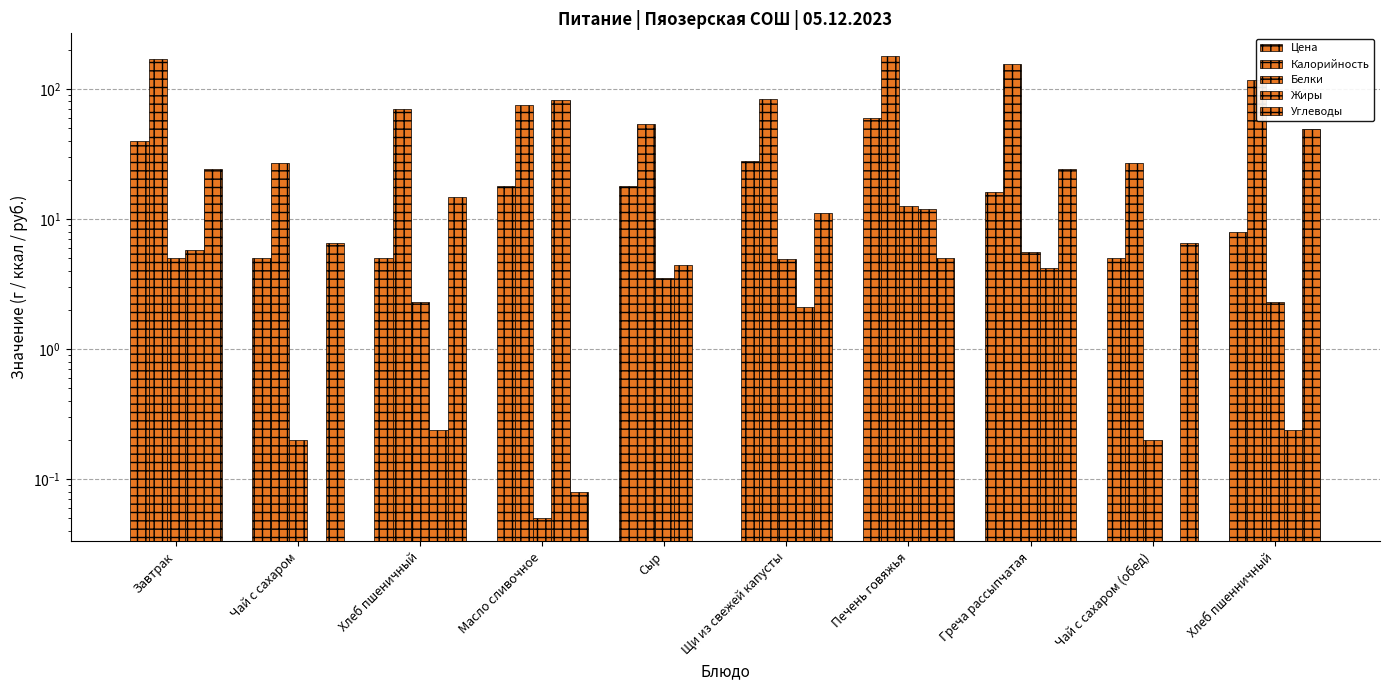

List the labels in order of Цена value, smallest first.

Чай с сахаром, Хлеб пшеничный, Чай с сахаром (обед), Хлеб пшенничный, Греча рассыпчатая, Масло сливочное, Сыр, Щи из свежей капусты, Завтрак, Печень говяжья